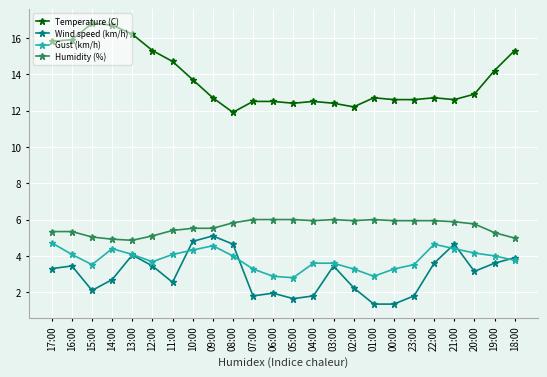

What is the average value of the Humidity (%) series?

5.6